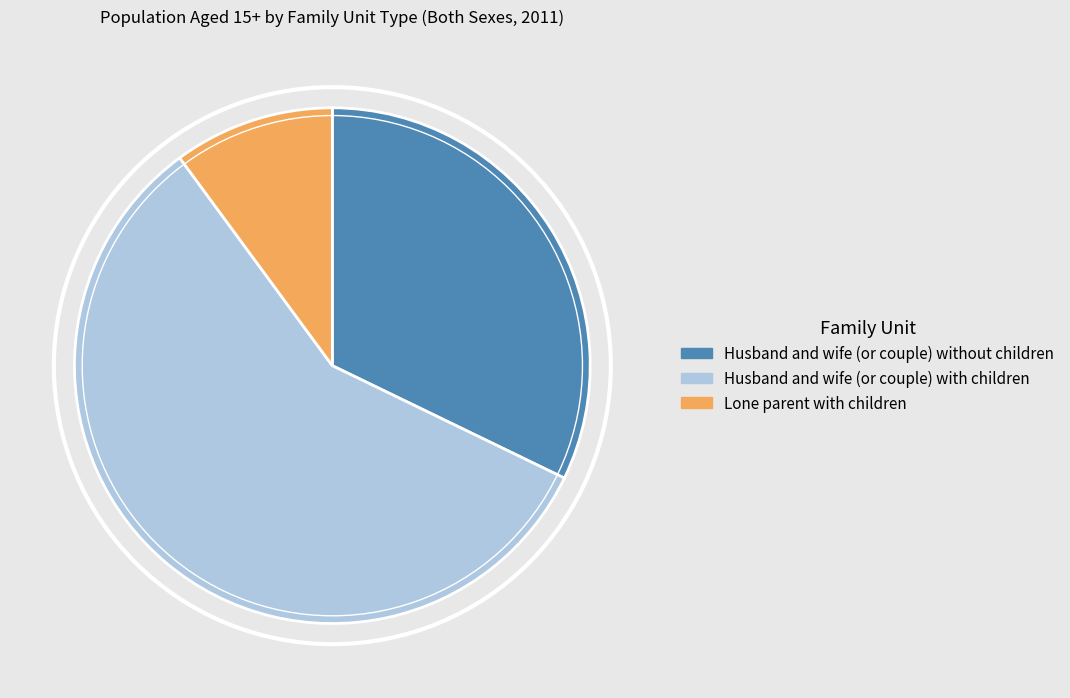

Does any single category account for the majority?

Yes